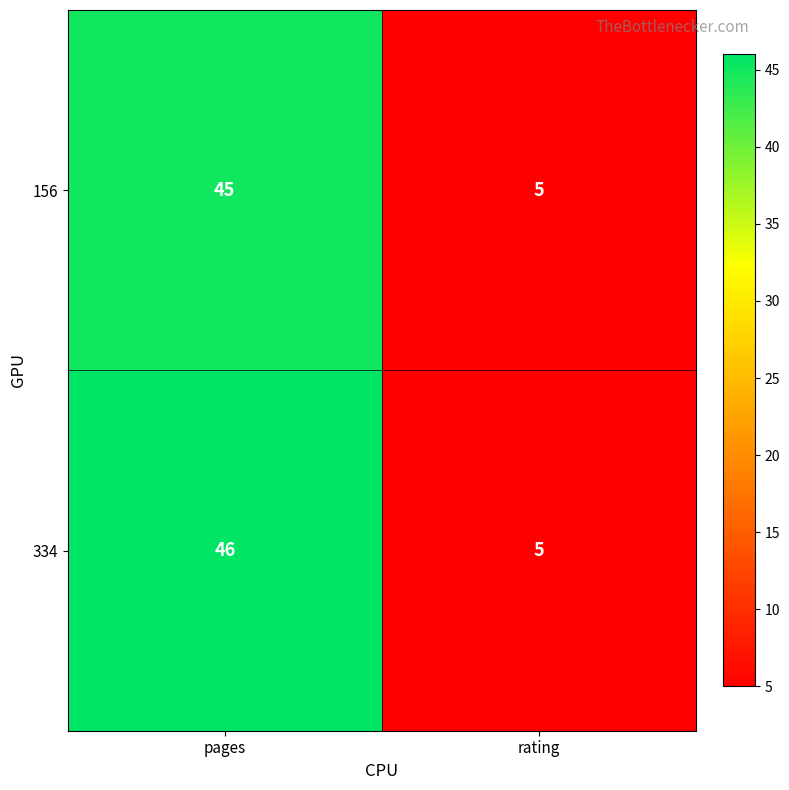

Which category has the lowest value in the 334 series?

rating